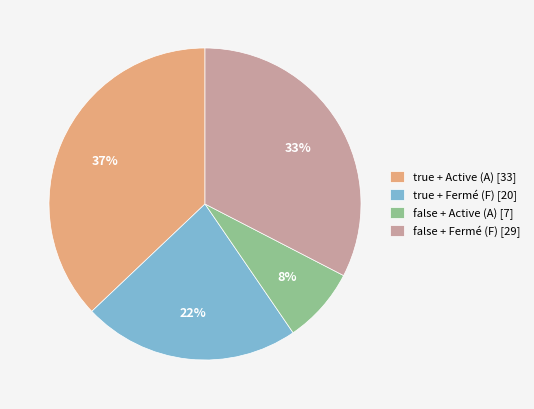

Is there a majority slice in this chart?

No